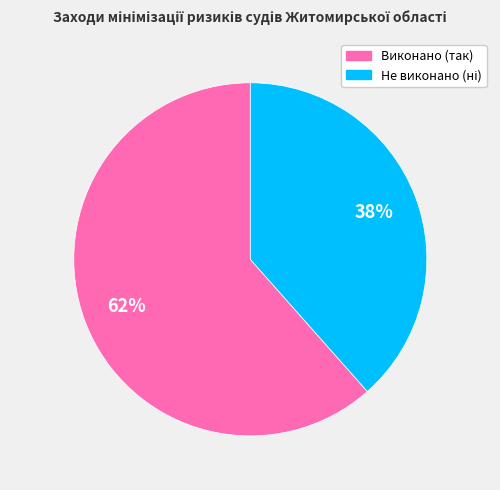

Which category accounts for the majority?

Виконано (так)